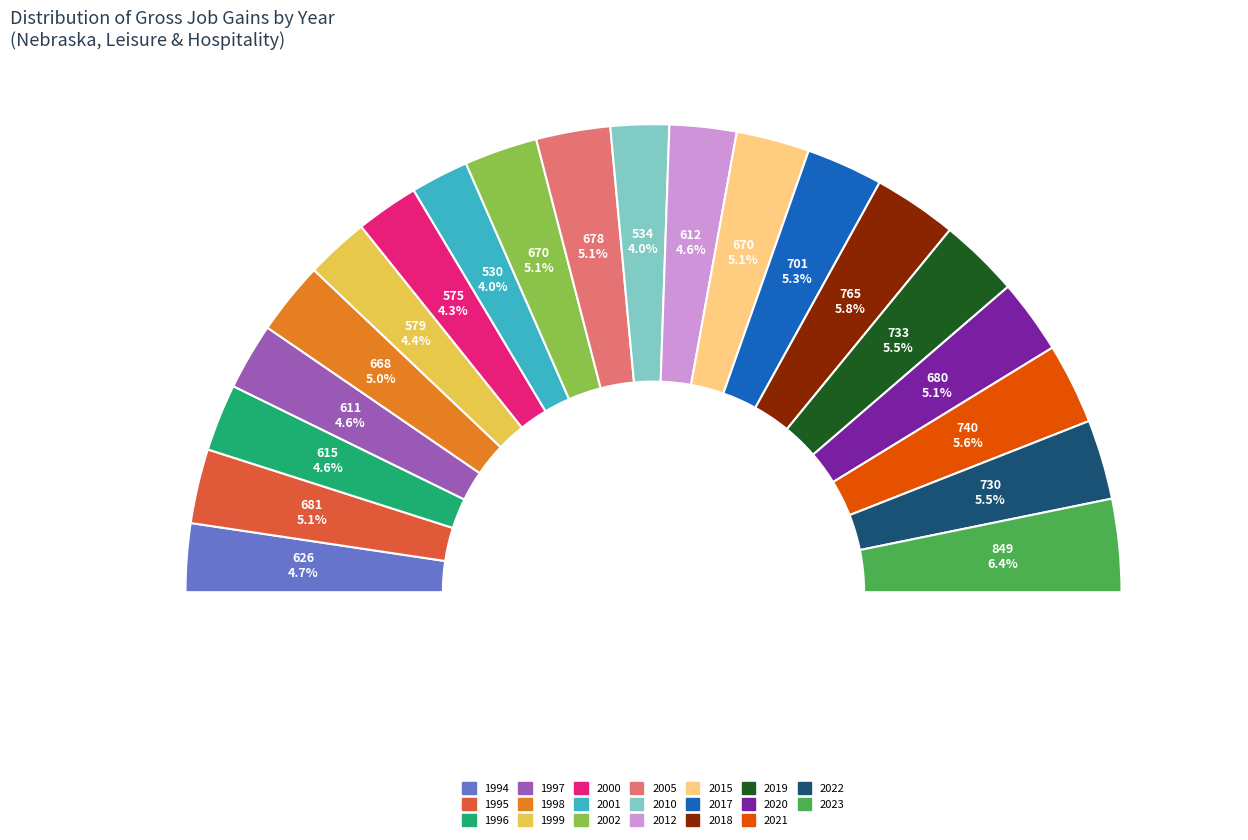

Rank the categories by value from highest to lowest.

2023, 2018, 2021, 2019, 2022, 2017, 1995, 2020, 2005, 2002, 2015, 1998, 1994, 1996, 2012, 1997, 1999, 2000, 2010, 2001